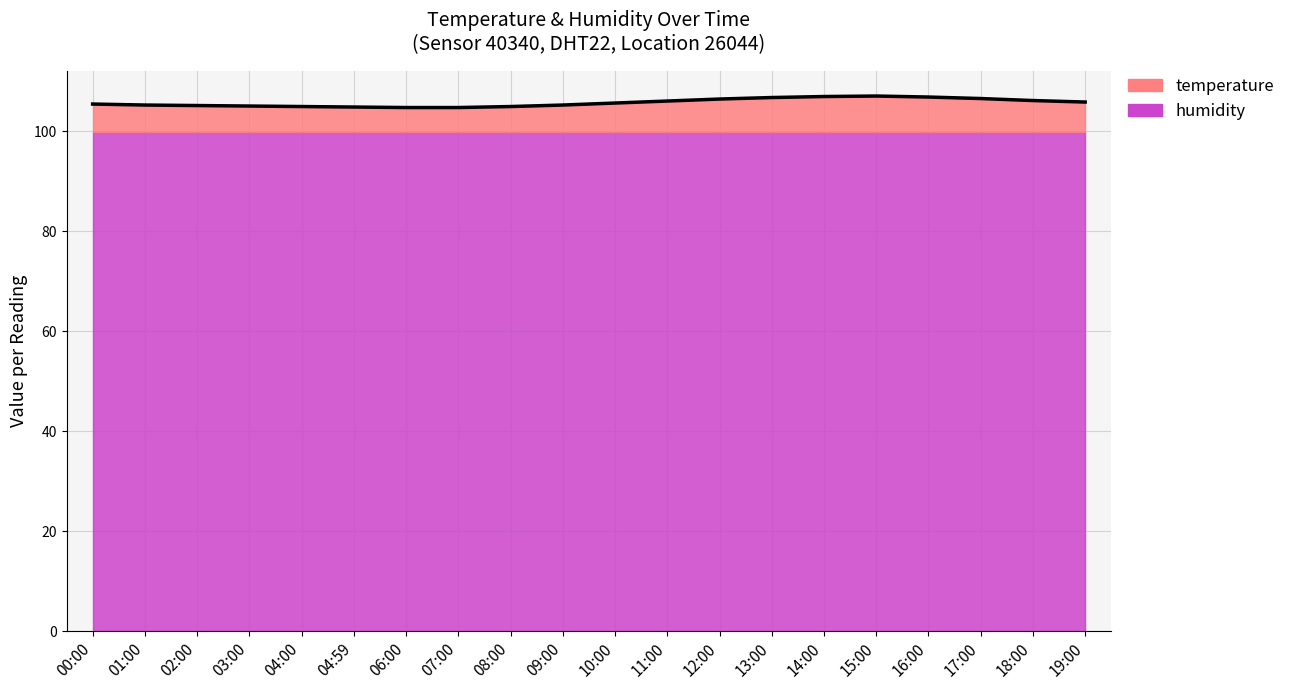

What is the difference between the maximum and second lowest values?

2.3